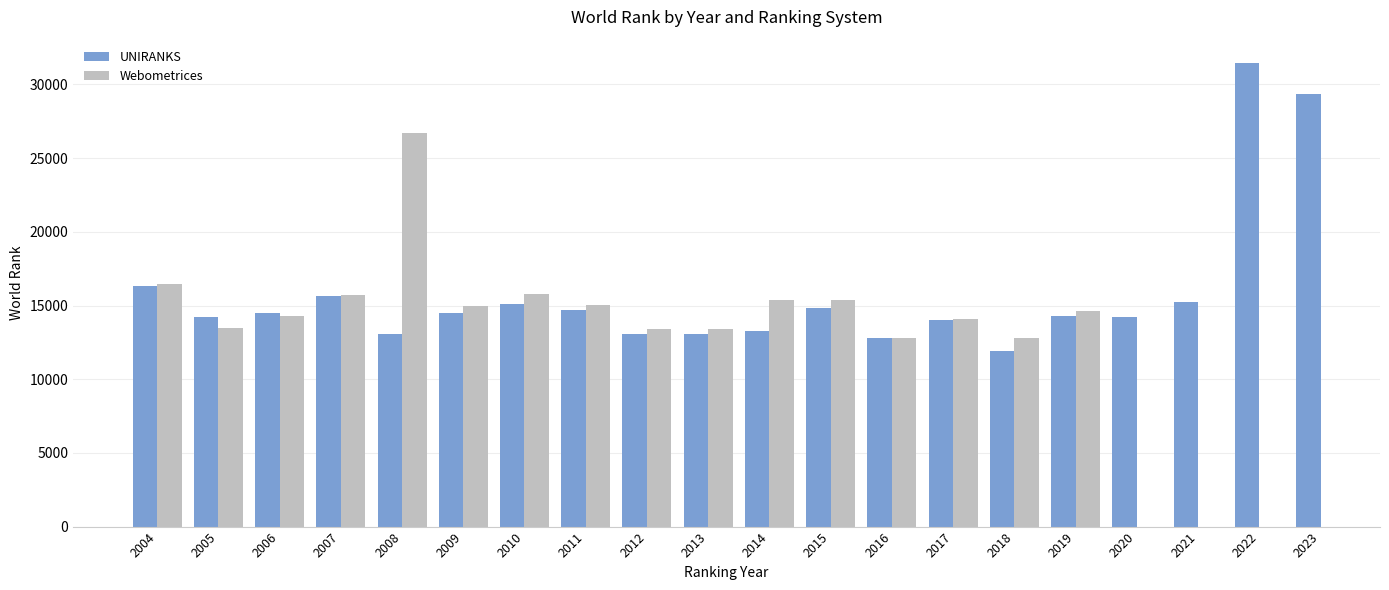

At which label is UNIRANKS closest to 21702?

2004